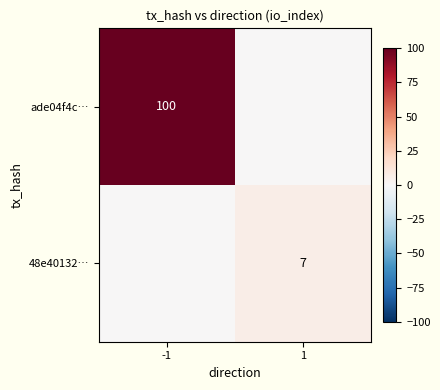

At which category is the sum across all series the highest?

-1